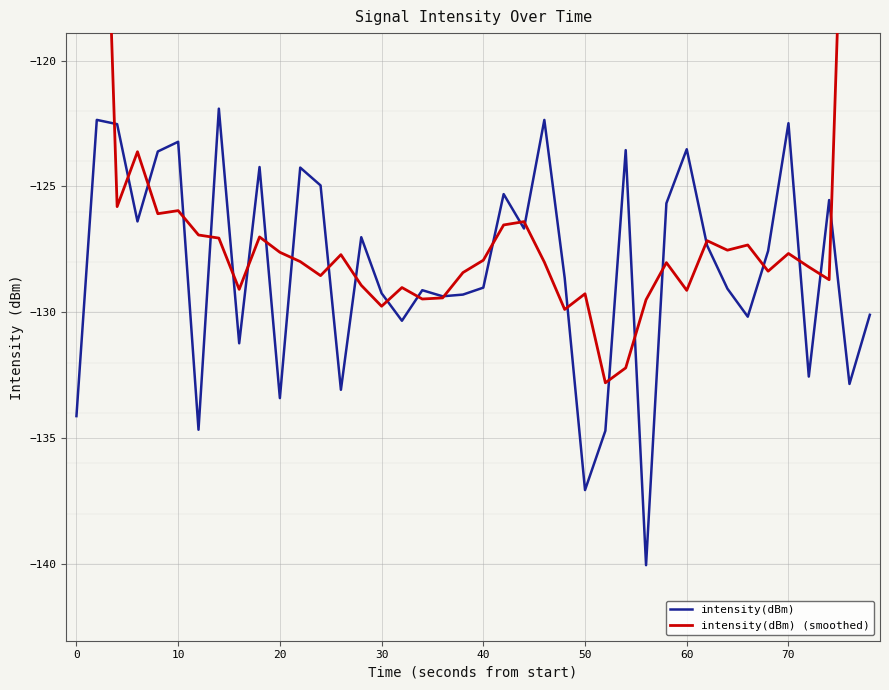

What is the highest value of the intensity(dBm) (smoothed) series?

-75.8